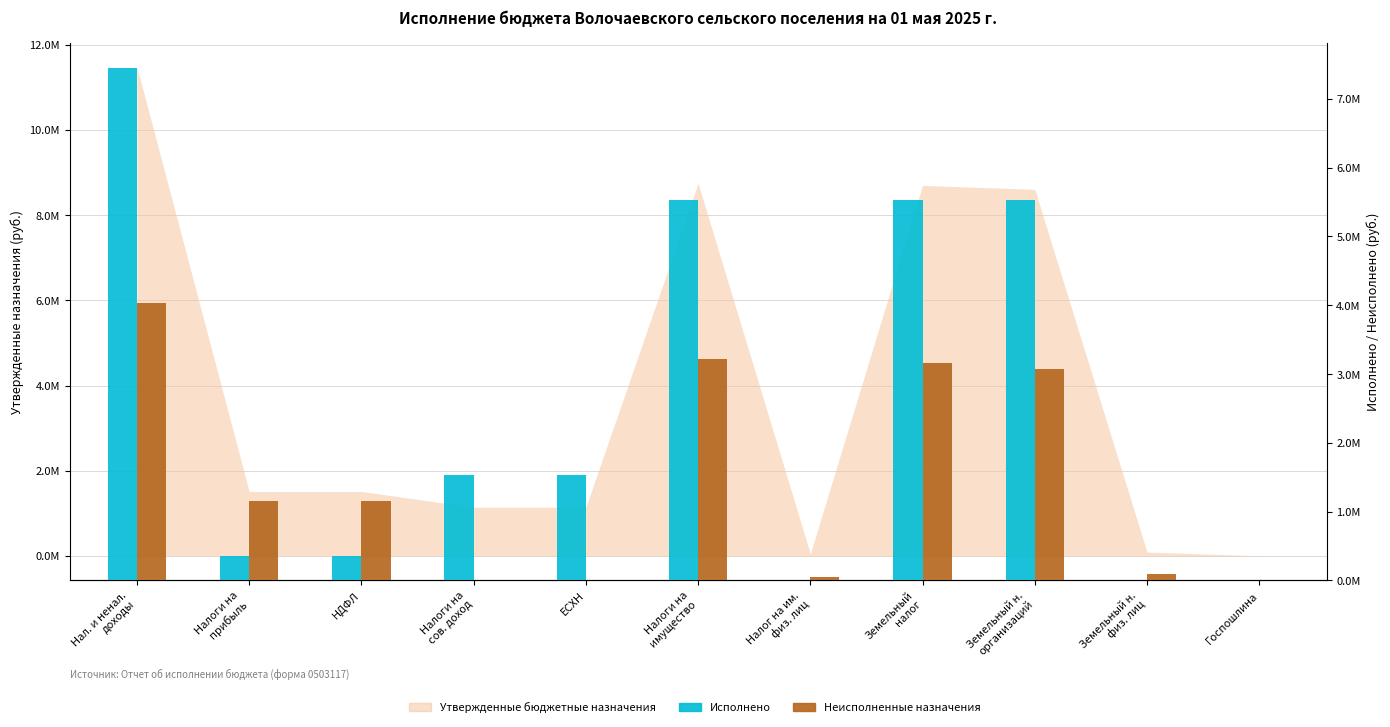

The value of Исполнено at Земельный н.
физ. лиц is 993.5. True or false?

True